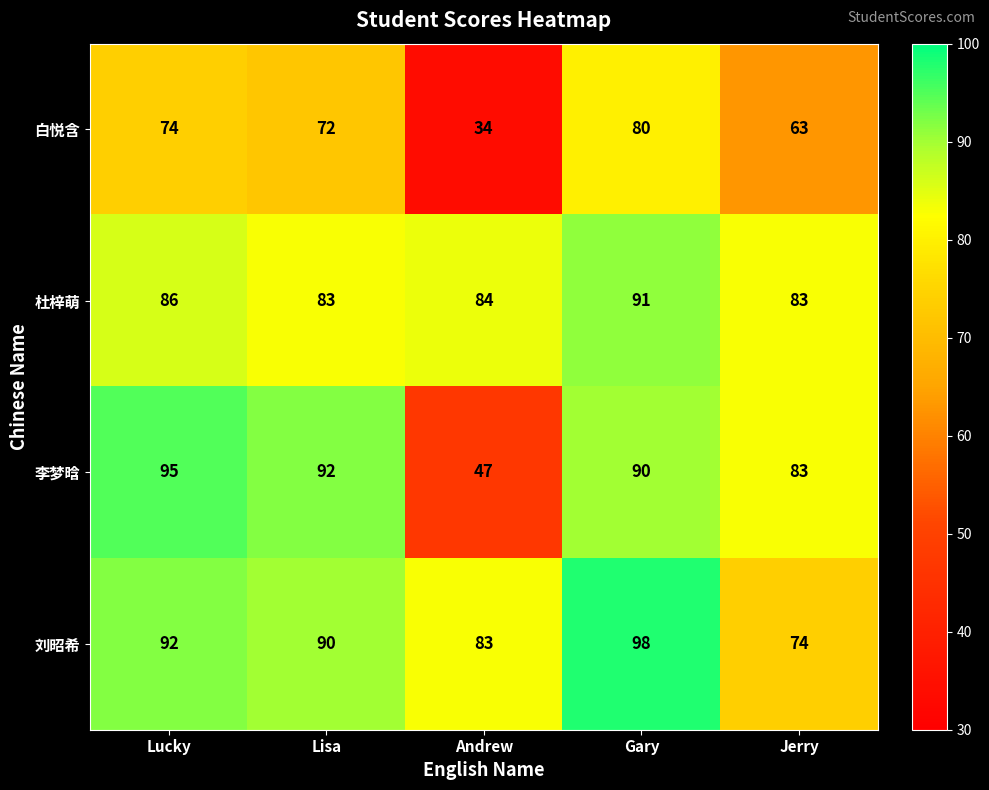

Reading left to right, list all the values displayed in this chart.

白悦含: Lucky=74	Lisa=72	Andrew=34	Gary=80	Jerry=63
杜梓萌: Lucky=86	Lisa=83	Andrew=84	Gary=91	Jerry=83
李梦晗: Lucky=95	Lisa=92	Andrew=47	Gary=90	Jerry=83
刘昭希: Lucky=92	Lisa=90	Andrew=83	Gary=98	Jerry=74